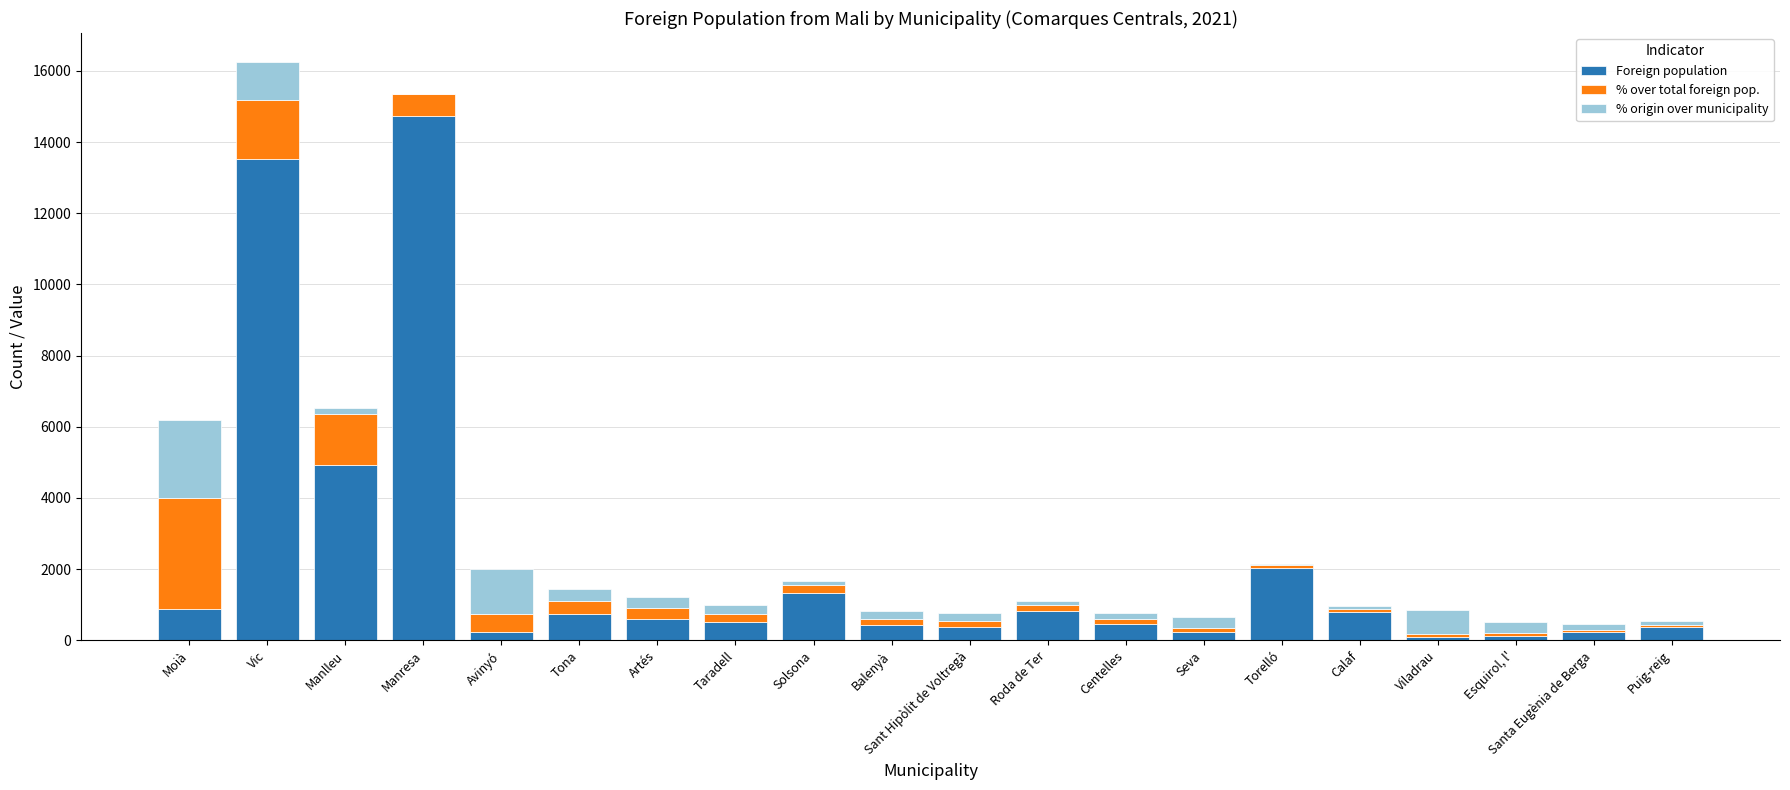

What is the average value of the Foreign population series?

2172